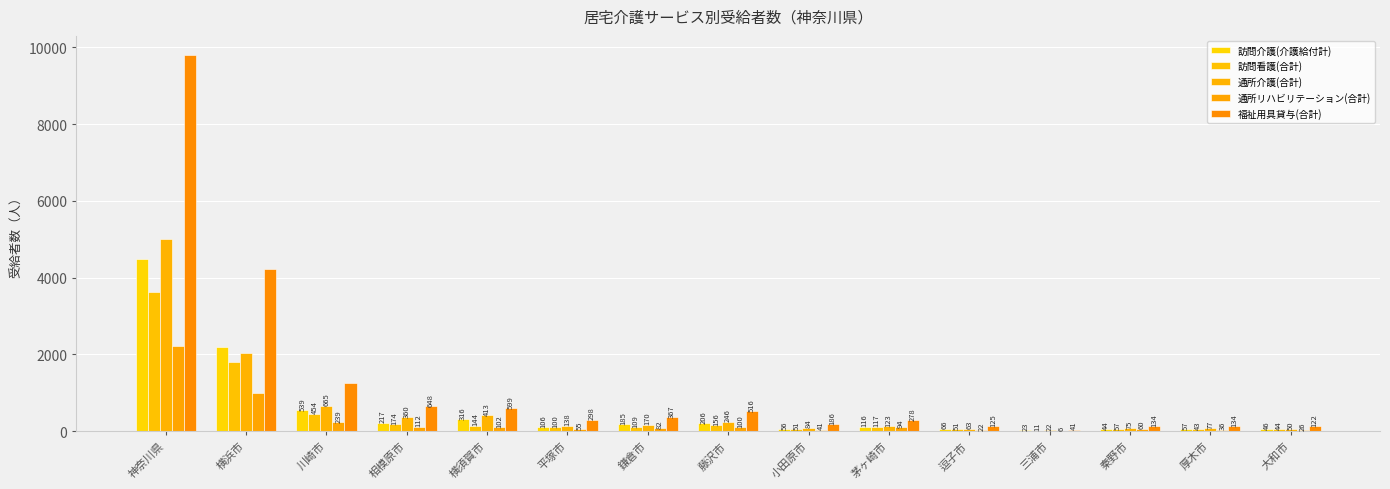

What is the greatest value displayed?

9810